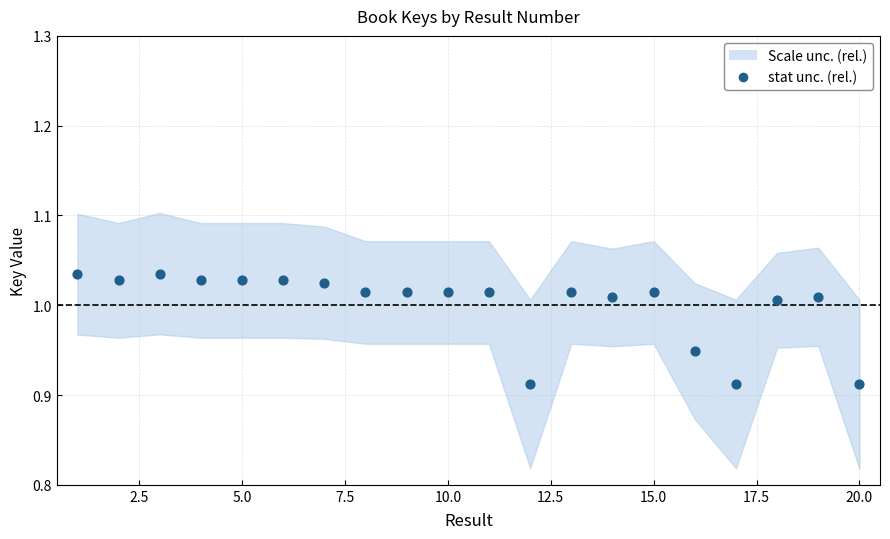

What is the range of X values (max minus min)?

19.0